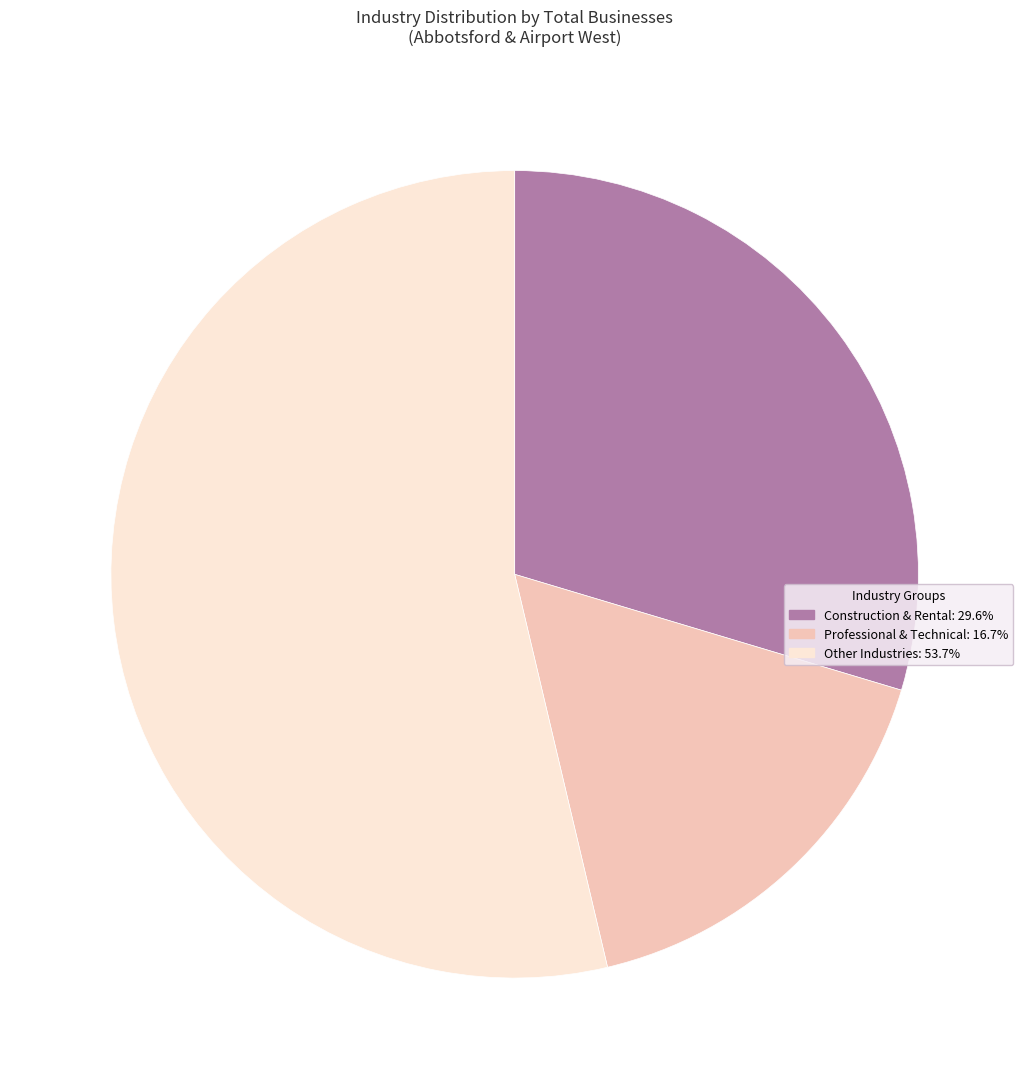

Is there any slice that represents more than half of the pie?

Yes